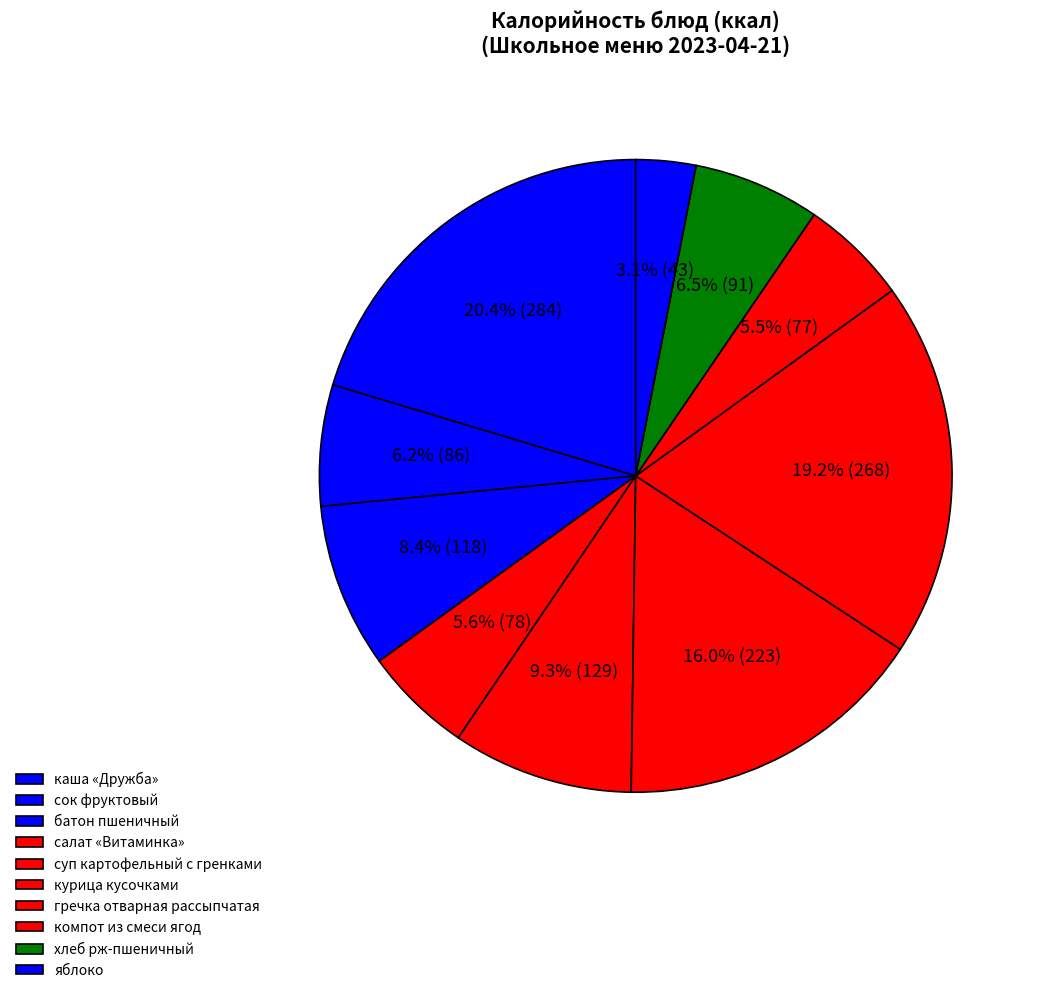

Count the number of slices in the pie.

10